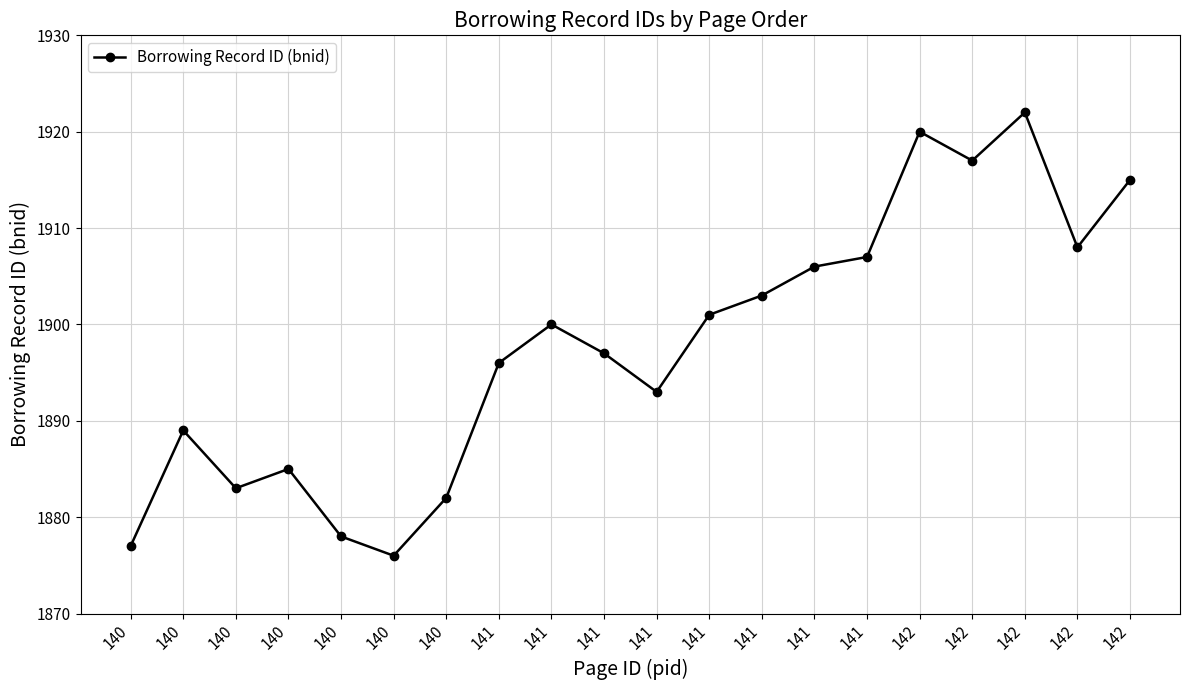

How many points are higher than both their immediate neighbors (excluding endpoints)?

5